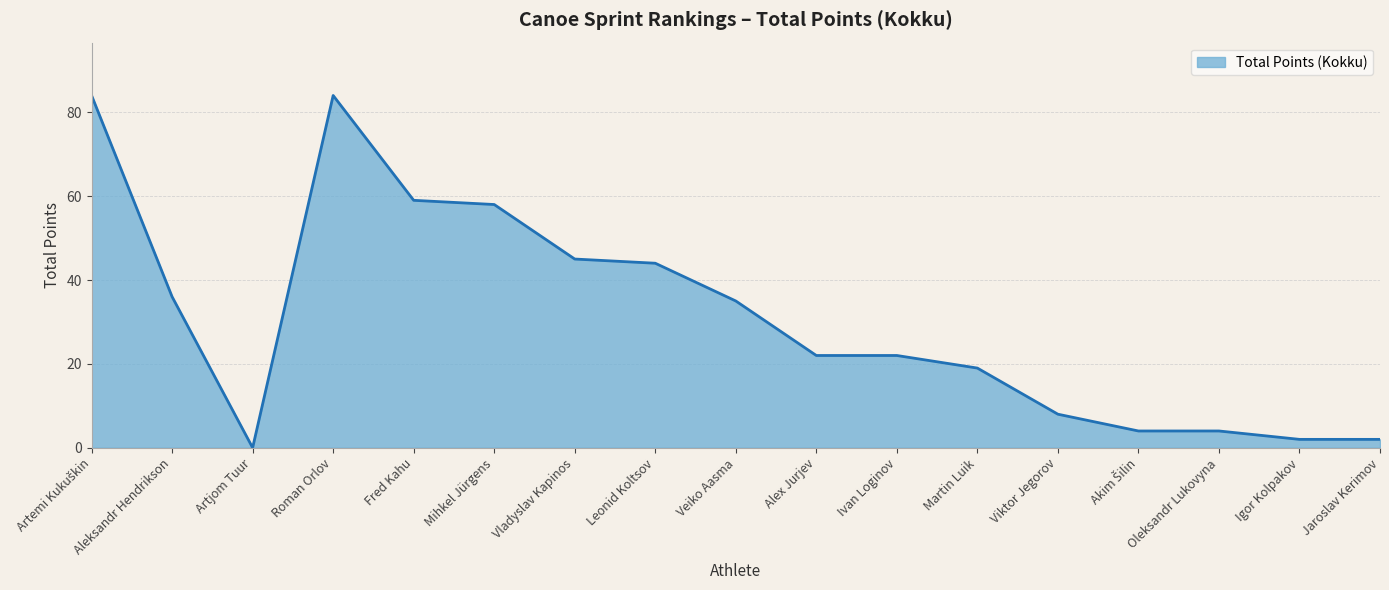

At which category does the chart reach its minimum across all series?

Artjom Tuur